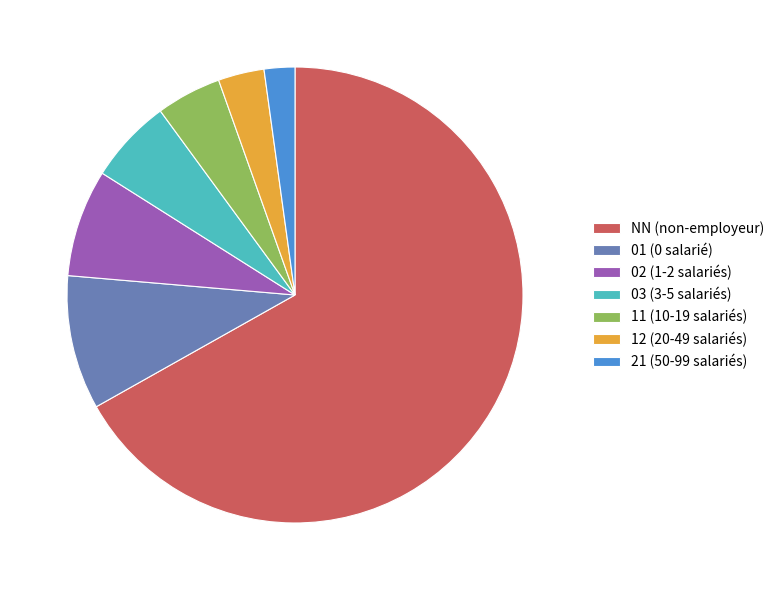

Between 03 and 21, which is larger?

03